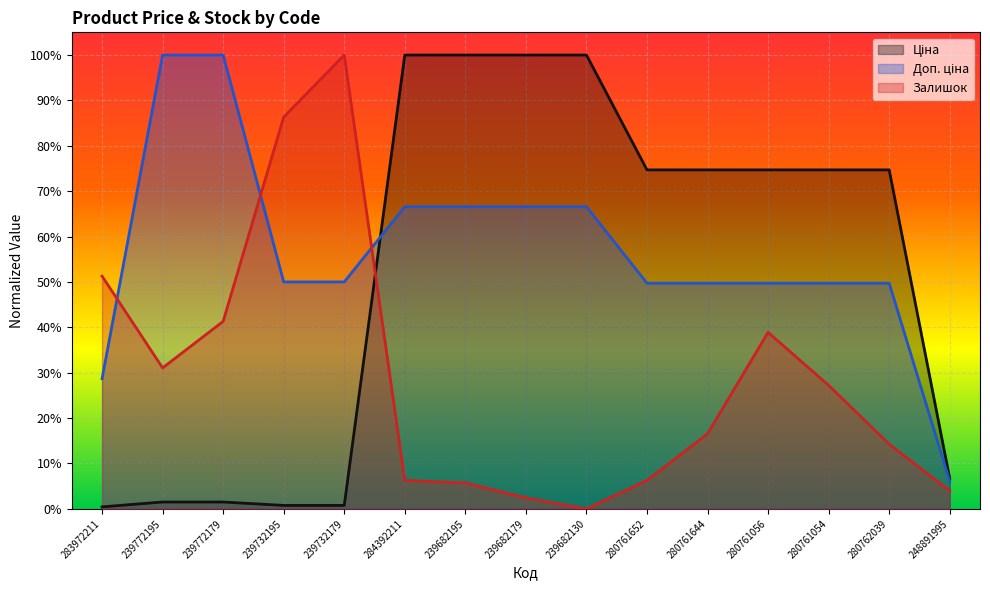

Does the chart display data point markers on the line(s)?

No